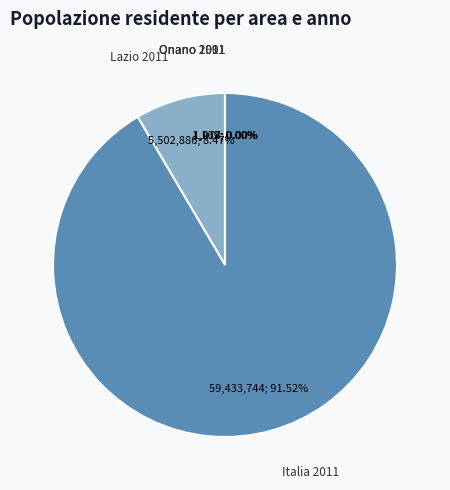

Which slice is the largest?

Italia 2011